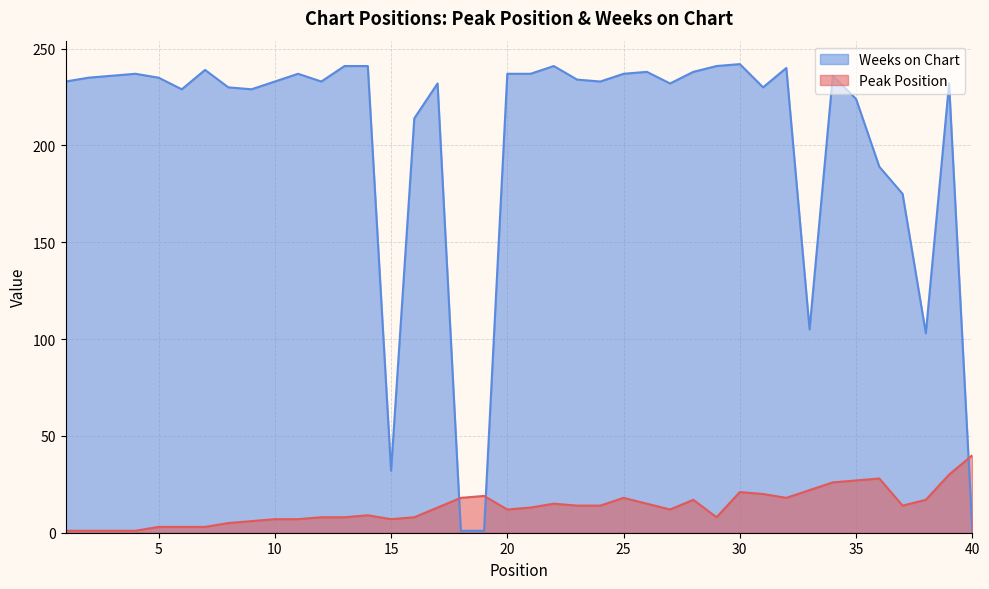

Is it true that Peak Position equals 4 at 10?

False